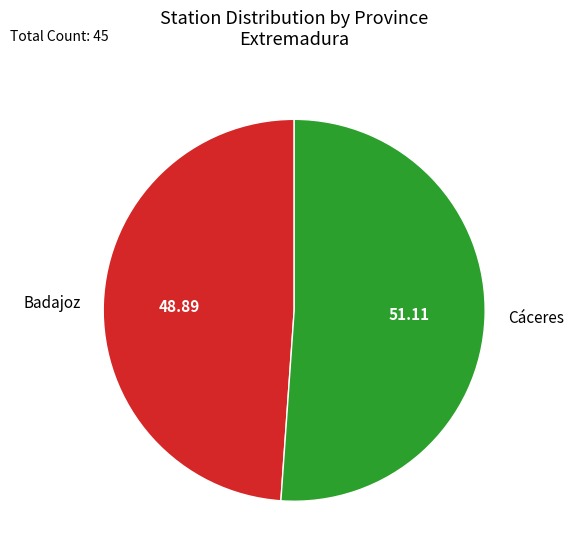

Count the number of slices in the pie.

2